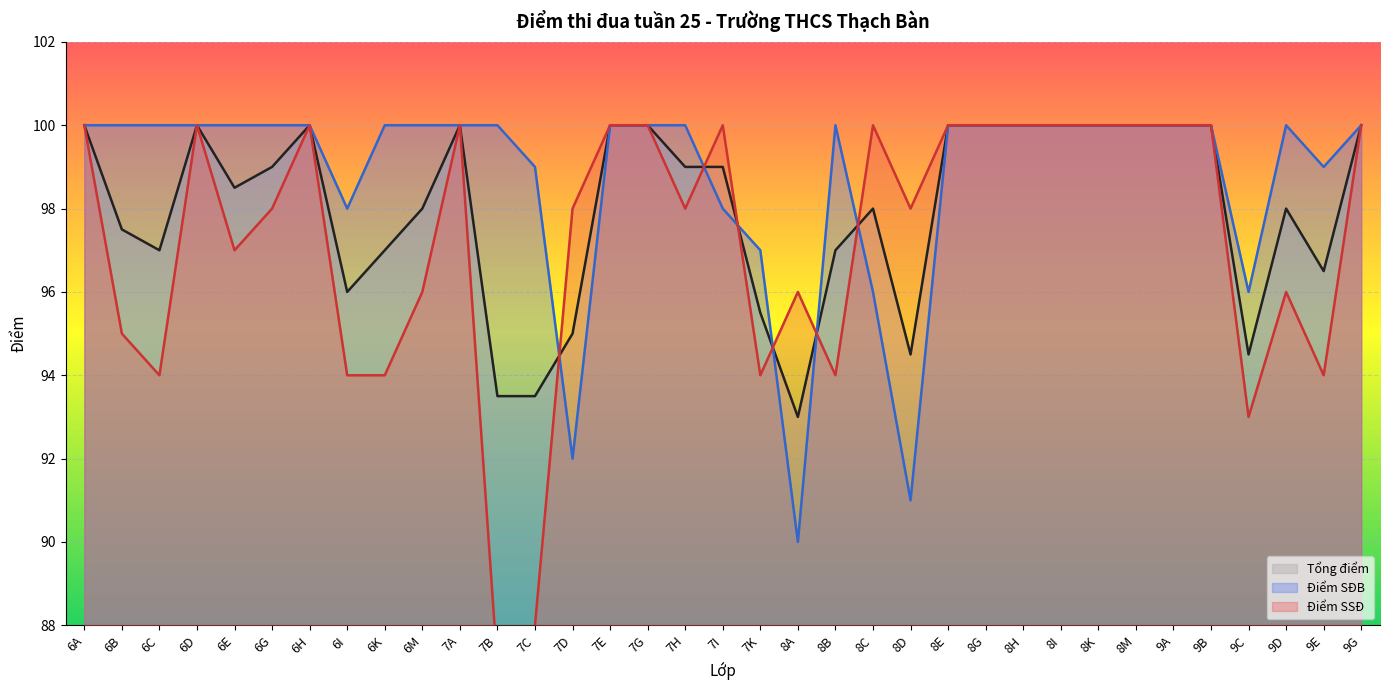

Reading right to left, transcribe all the data shown in this chart.

Điểm SĐB: 9G=100.0	9E=99.0	9D=100.0	9C=96.0	9B=100.0	9A=100.0	8M=100.0	8K=100.0	8I=100.0	8H=100.0	8G=100.0	8E=100.0	8D=91.0	8C=96.0	8B=100.0	8A=90.0	7K=97.0	7I=98.0	7H=100.0	7G=100.0	7E=100.0	7D=92.0	7C=99.0	7B=100.0	7A=100.0	6M=100.0	6K=100.0	6I=98.0	6H=100.0	6G=100.0	6E=100.0	6D=100.0	6C=100.0	6B=100.0	6A=100.0
Điểm SSĐ: 9G=100.0	9E=94.0	9D=96.0	9C=93.0	9B=100.0	9A=100.0	8M=100.0	8K=100.0	8I=100.0	8H=100.0	8G=100.0	8E=100.0	8D=98.0	8C=100.0	8B=94.0	8A=96.0	7K=94.0	7I=100.0	7H=98.0	7G=100.0	7E=100.0	7D=98.0	7C=88.0	7B=87.0	7A=100.0	6M=96.0	6K=94.0	6I=94.0	6H=100.0	6G=98.0	6E=97.0	6D=100.0	6C=94.0	6B=95.0	6A=100.0
Tổng điểm: 9G=100.0	9E=96.5	9D=98.0	9C=94.5	9B=100.0	9A=100.0	8M=100.0	8K=100.0	8I=100.0	8H=100.0	8G=100.0	8E=100.0	8D=94.5	8C=98.0	8B=97.0	8A=93.0	7K=95.5	7I=99.0	7H=99.0	7G=100.0	7E=100.0	7D=95.0	7C=93.5	7B=93.5	7A=100.0	6M=98.0	6K=97.0	6I=96.0	6H=100.0	6G=99.0	6E=98.5	6D=100.0	6C=97.0	6B=97.5	6A=100.0